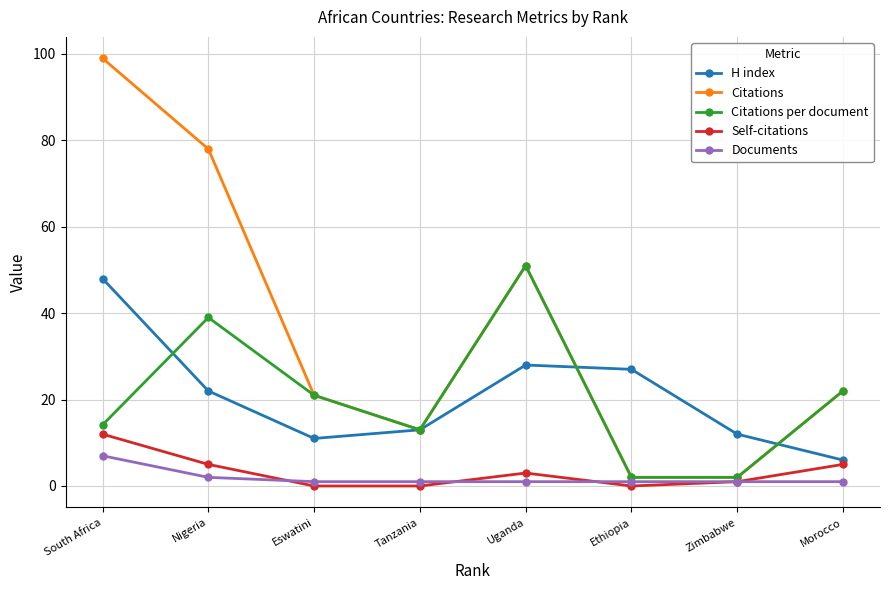

Is it true that H index equals 13.0 at Tanzania?

True